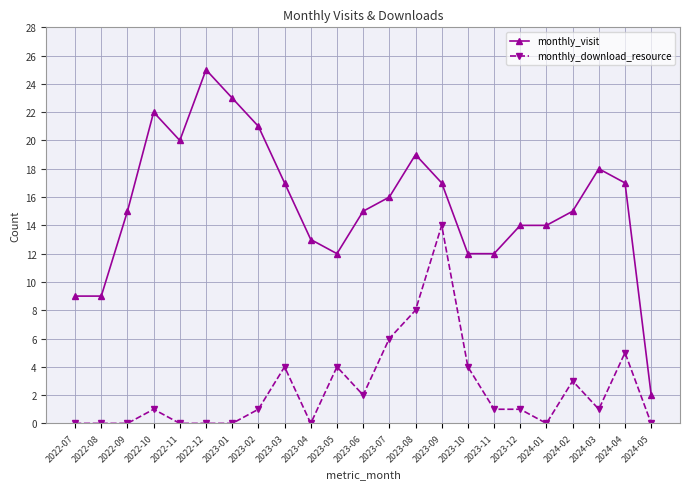

The monthly_download_resource series shows 1 at 2023-06. True or false?

False